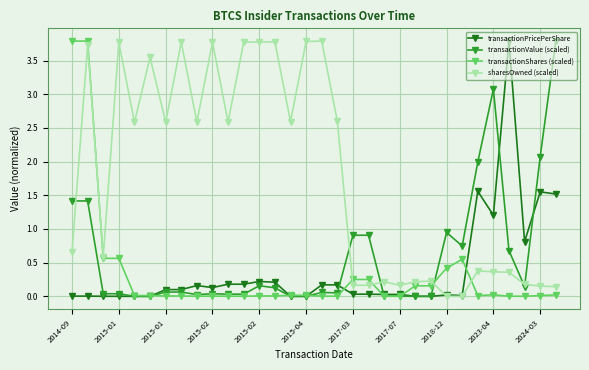

What is the maximum value for transactionPricePerShare?

3.8